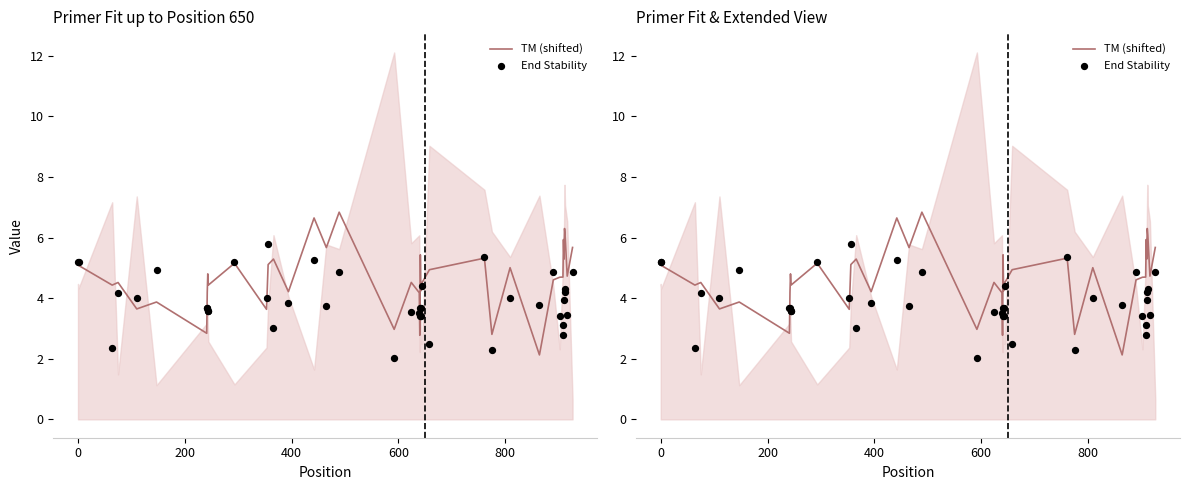

Which series contains the highest Y value?

TM (shifted)